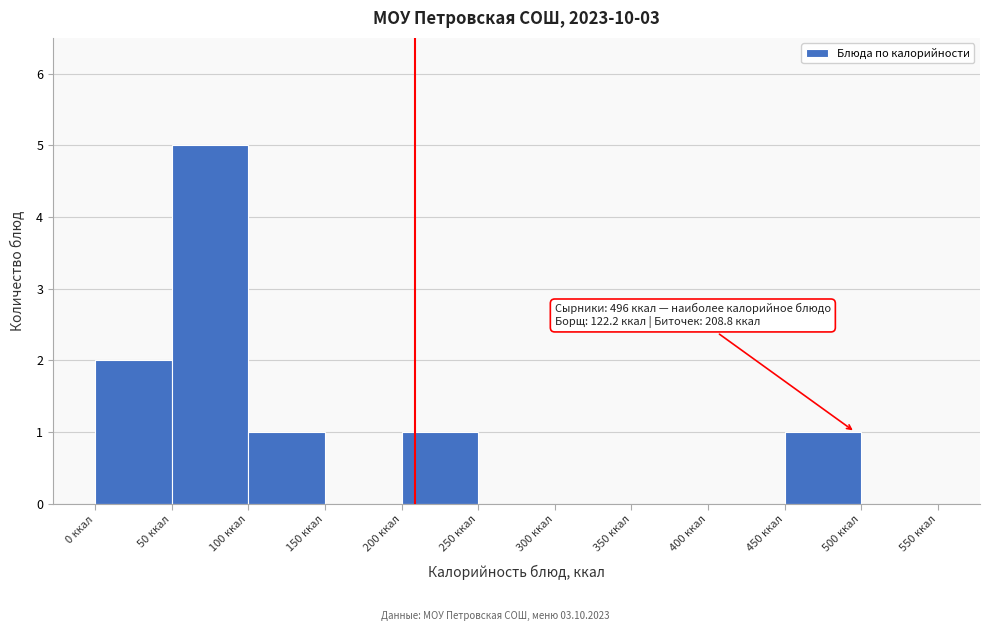

Which range on the x-axis has the tallest bar?

50 to 100